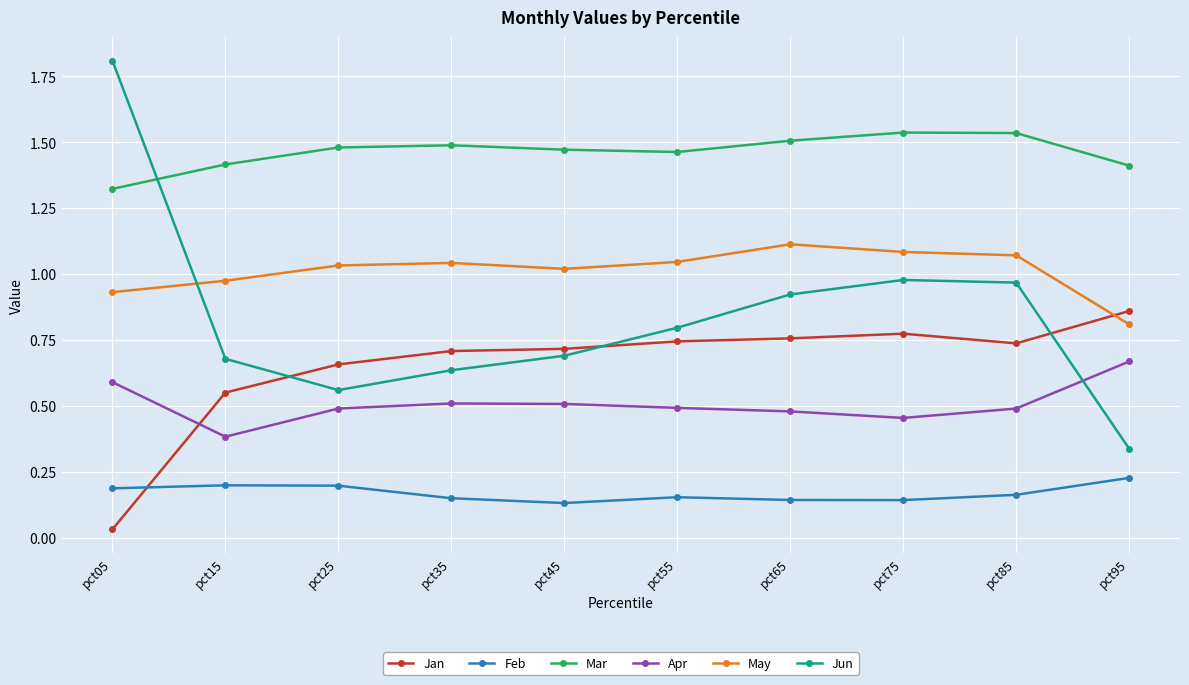

What is the spread (max minus min) of values at pct85?

1.4